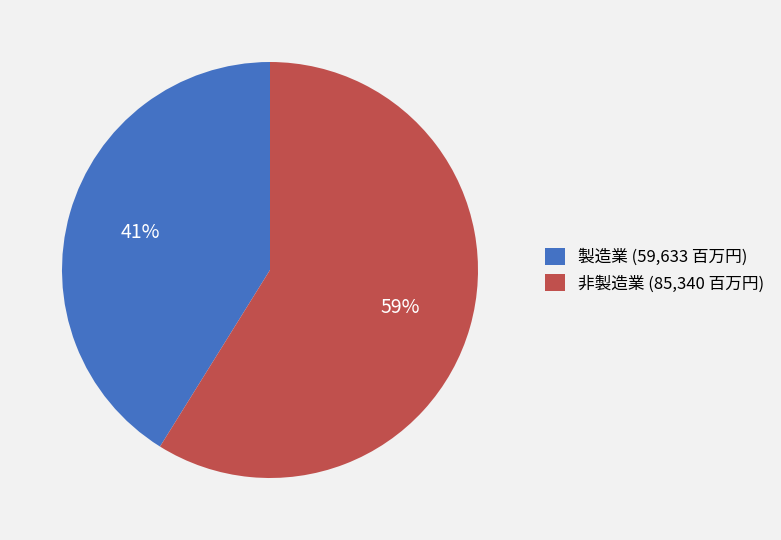

What is the largest slice in the pie chart?

非製造業 (85,340 百万円)